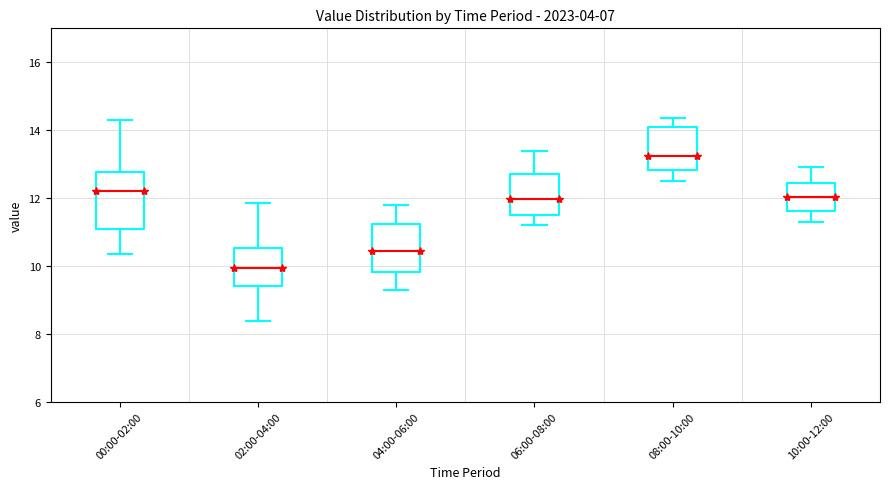

Where is the lower edge of the box for 08:00-10:00 on the y-axis? The values are not printed on the chart, so give them approximately, as read against the axis.

12.8